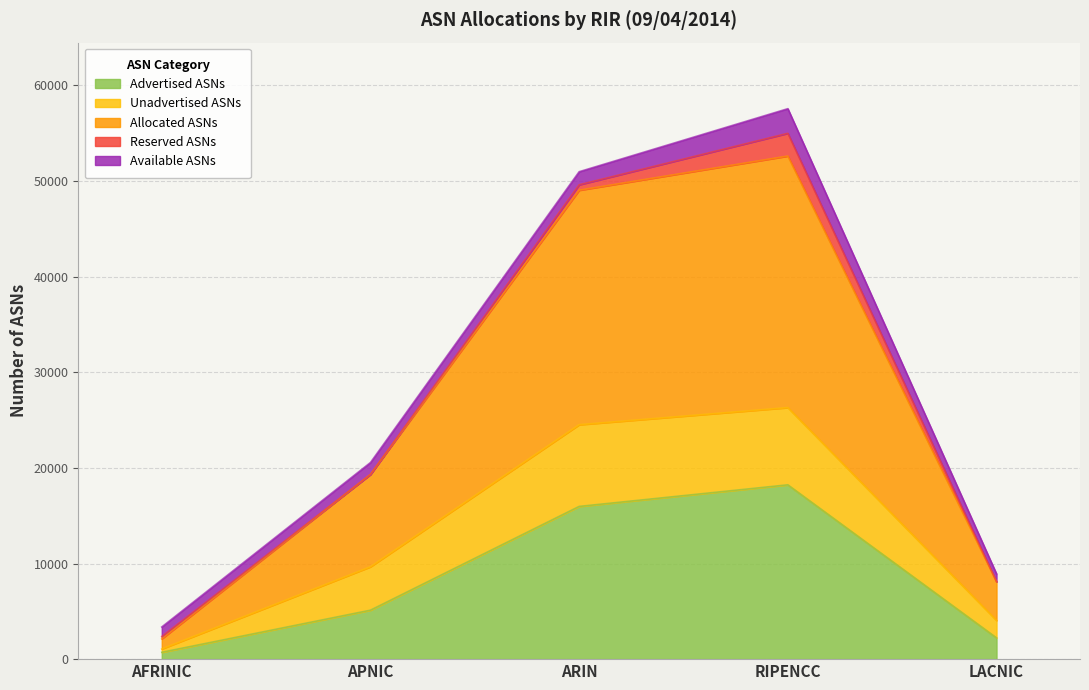

What is the label of the 3rd point from the left?

ARIN